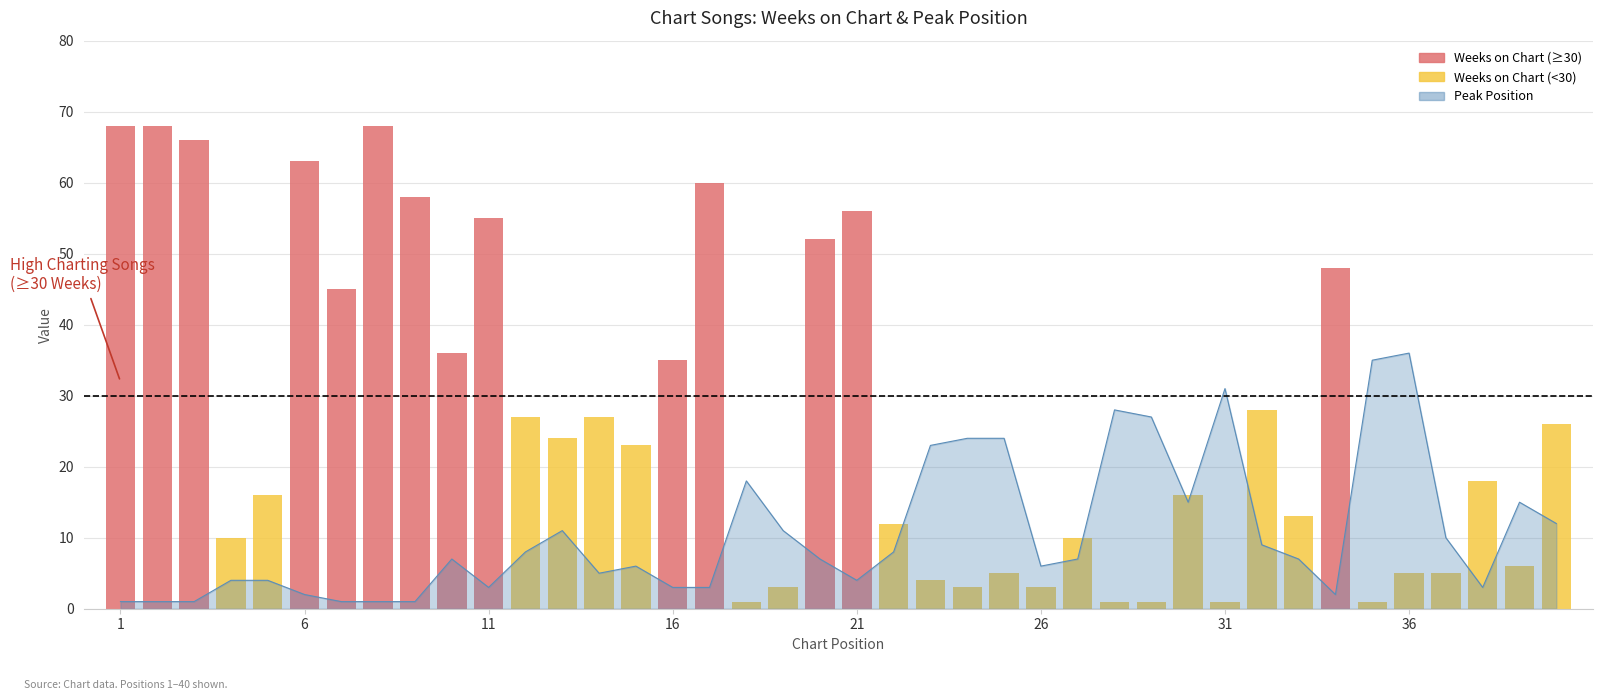

The value at 18 is 6. True or false?

False